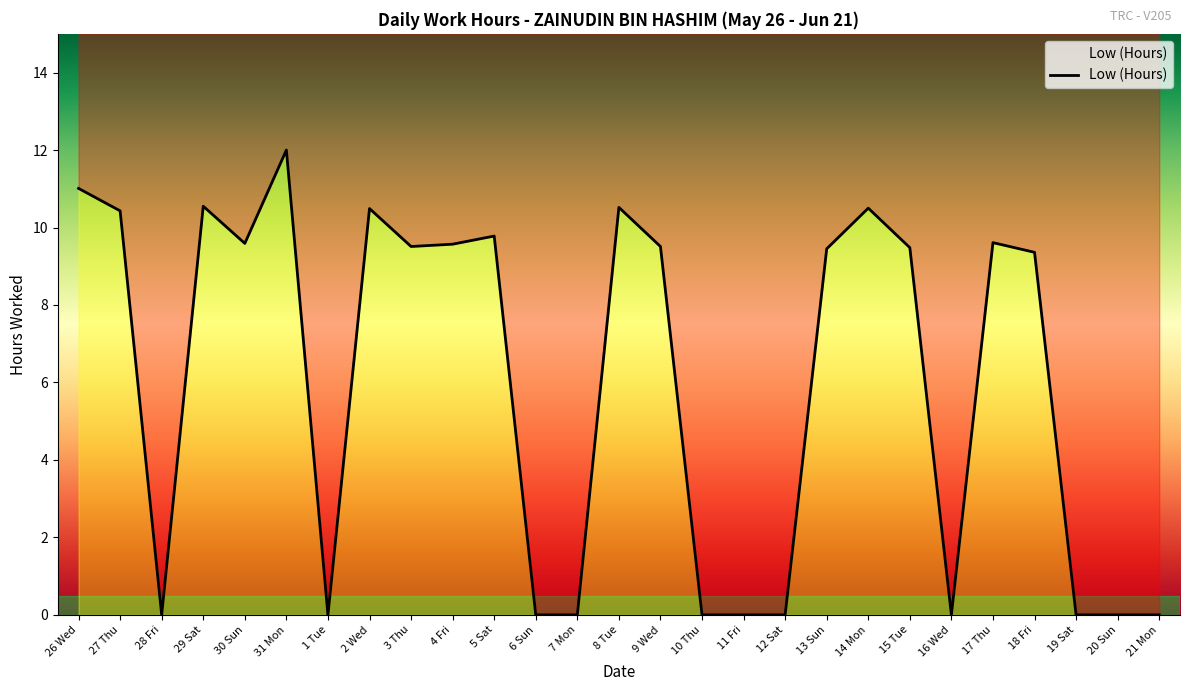

Reading right to left, what are all the values shown in this chart?

21 Mon=0.0	20 Sun=0.0	19 Sat=0.0	18 Fri=9.4	17 Thu=9.6	16 Wed=0.0	15 Tue=9.5	14 Mon=10.5	13 Sun=9.4	12 Sat=0.0	11 Fri=0.0	10 Thu=0.0	9 Wed=9.5	8 Tue=10.5	7 Mon=0.0	6 Sun=0.0	5 Sat=9.8	4 Fri=9.6	3 Thu=9.5	2 Wed=10.5	1 Tue=0.0	31 Mon=12.0	30 Sun=9.6	29 Sat=10.6	28 Fri=0.0	27 Thu=10.4	26 Wed=11.0